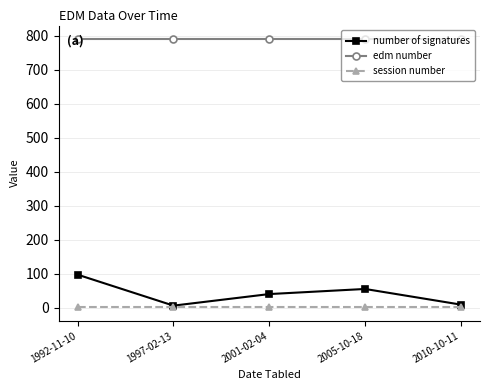

True or false: edm number and session number intersect in this chart.

False